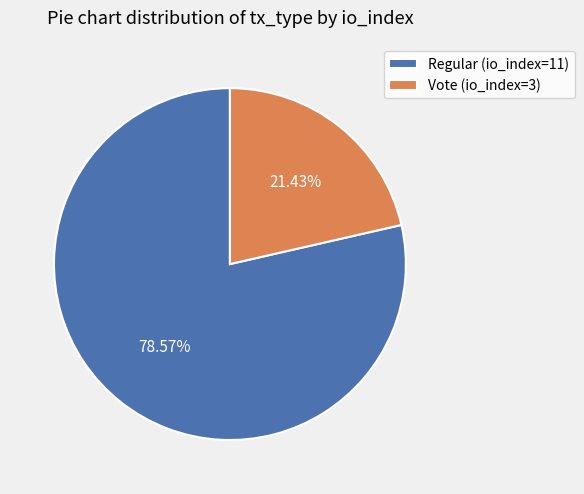

Approximately how many times larger is the value at Regular (io_index=11) compared to Vote (io_index=3)?

3.7